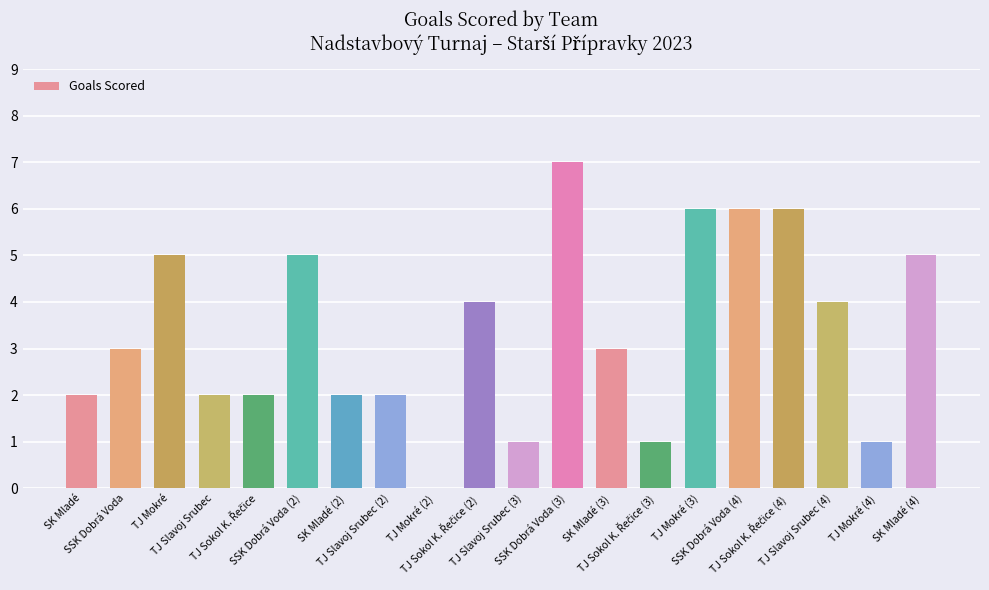

Approximately how many times larger is the value at SK Mladé (2) compared to TJ Slavoj Srubec (2)?

1.0